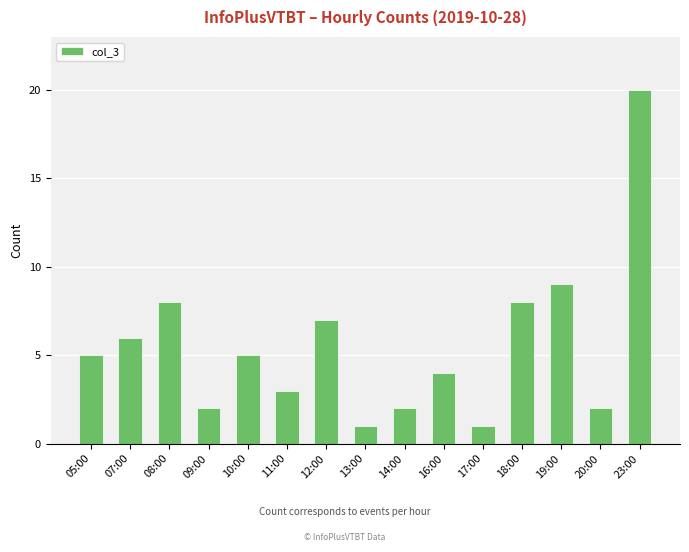

Is it true that the value at 20:00 is 3?

False